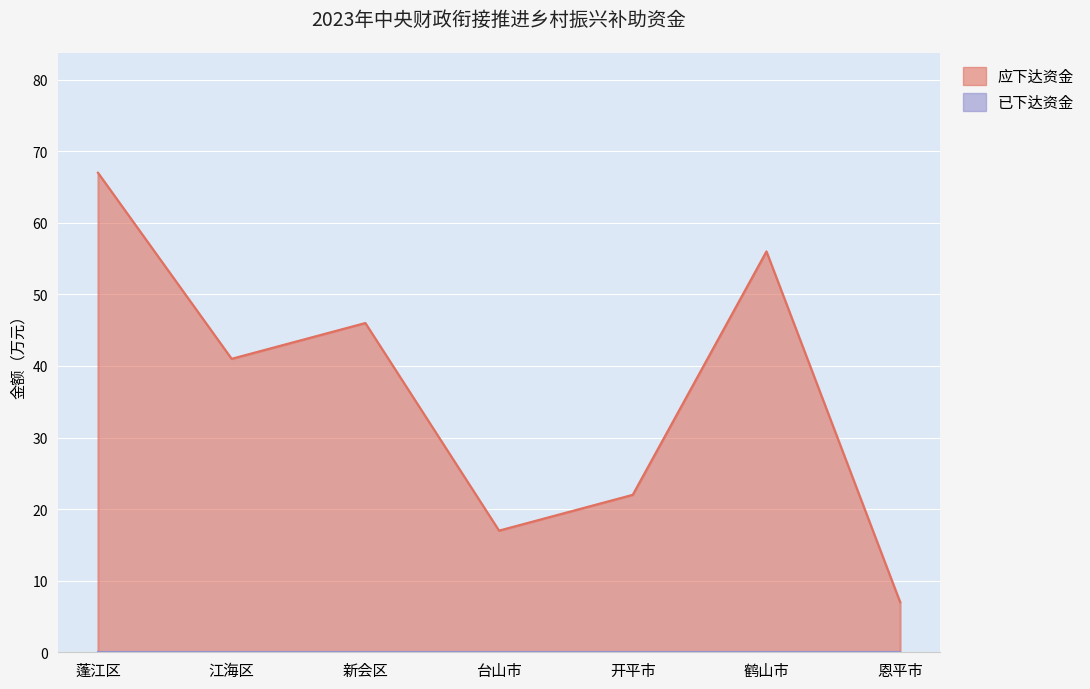

What position from the left is 江海区?

2